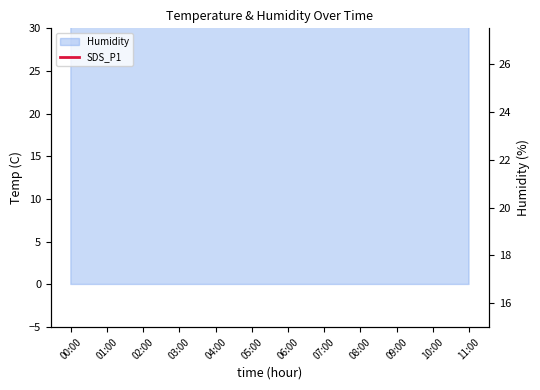

How many interior local valleys (lower than both neighbors) does the data have?

1